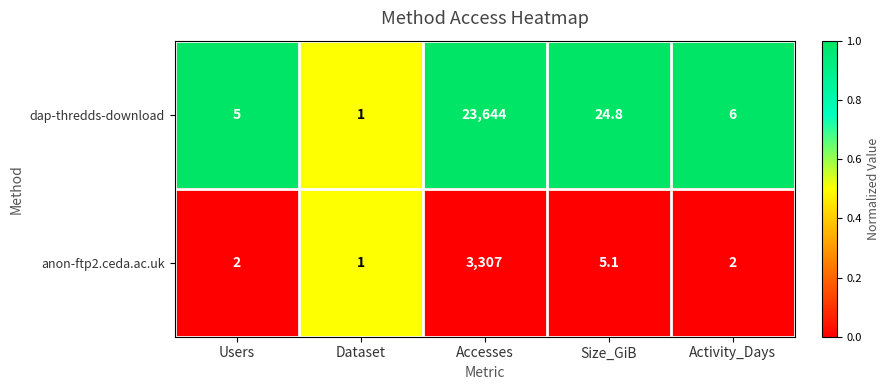

Which series has the largest range (max minus min)?

dap-thredds-download